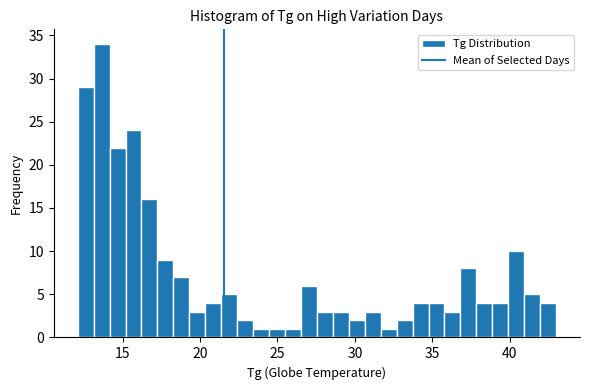

Around what value on the x-axis is the tallest bar? Give the approximate position of its centre, as read against the axis.

13.5